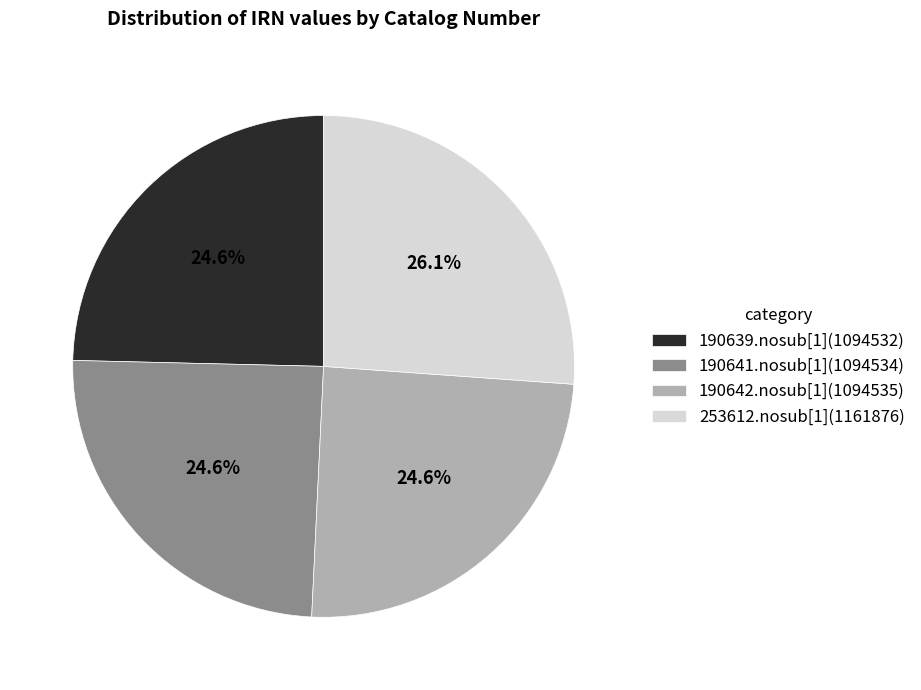

How much of the chart is everything except 190642.nosub[1]?

75.4%